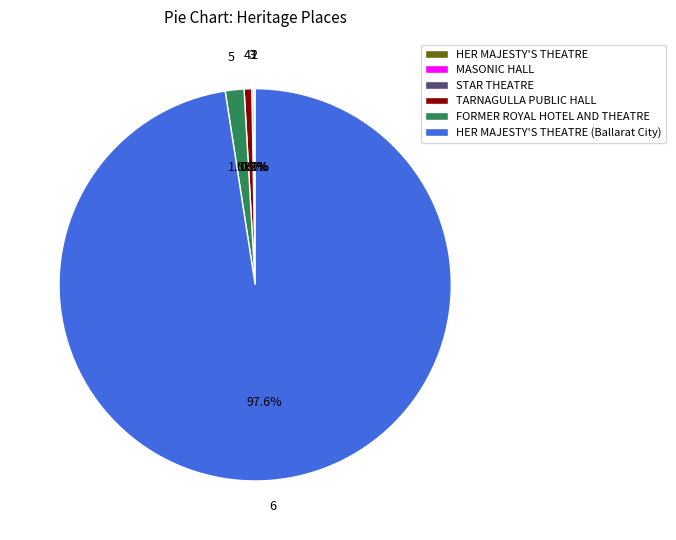

Does any single category account for the majority?

Yes